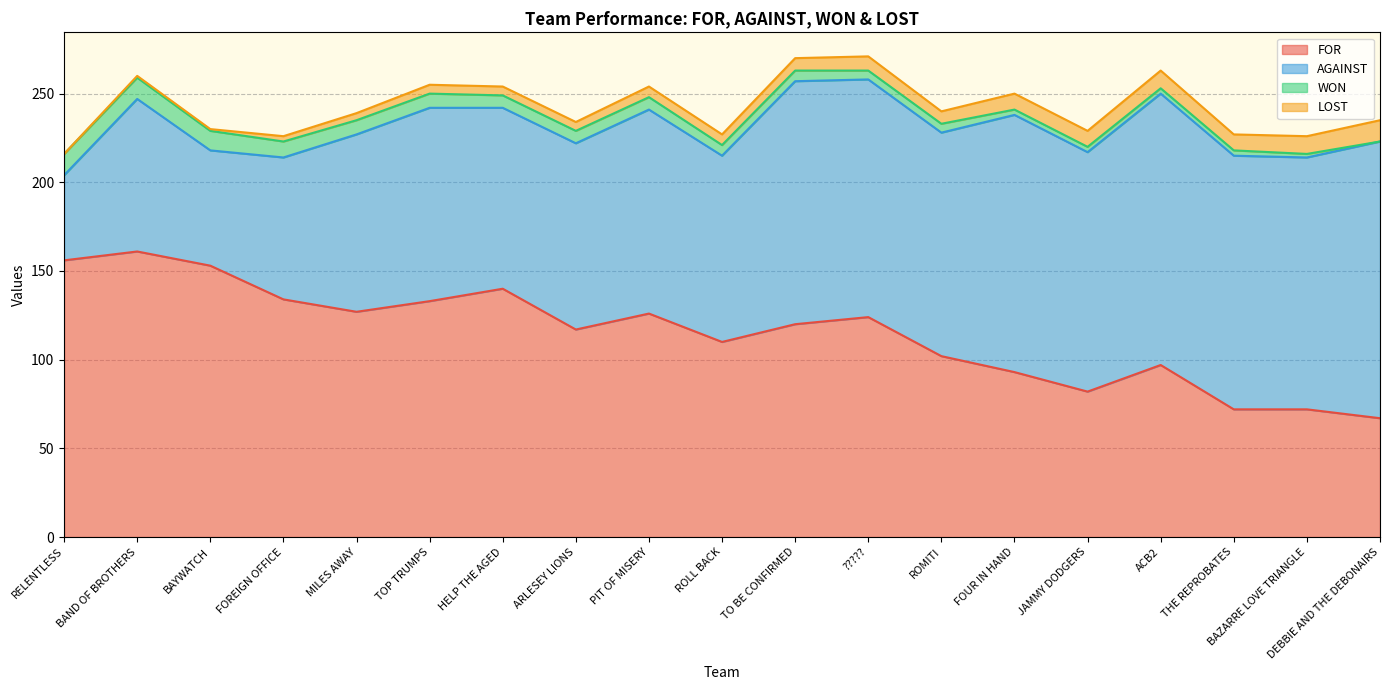

How many data points in LOST are less than 6?

8